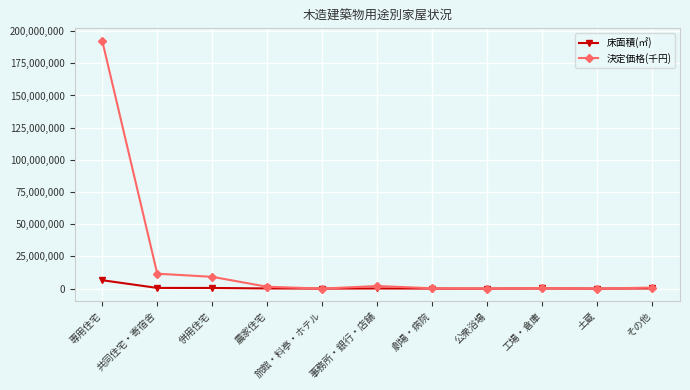

What is the maximum value for 床面積(㎡)?

6501696